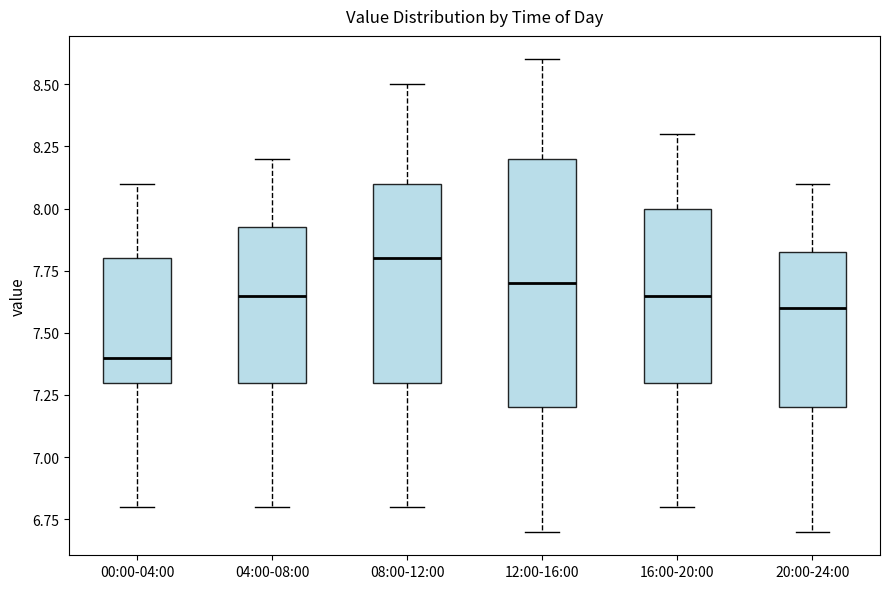

Comparing the boxes themselves (not the whiskers), which one is the tallest?

12:00-16:00